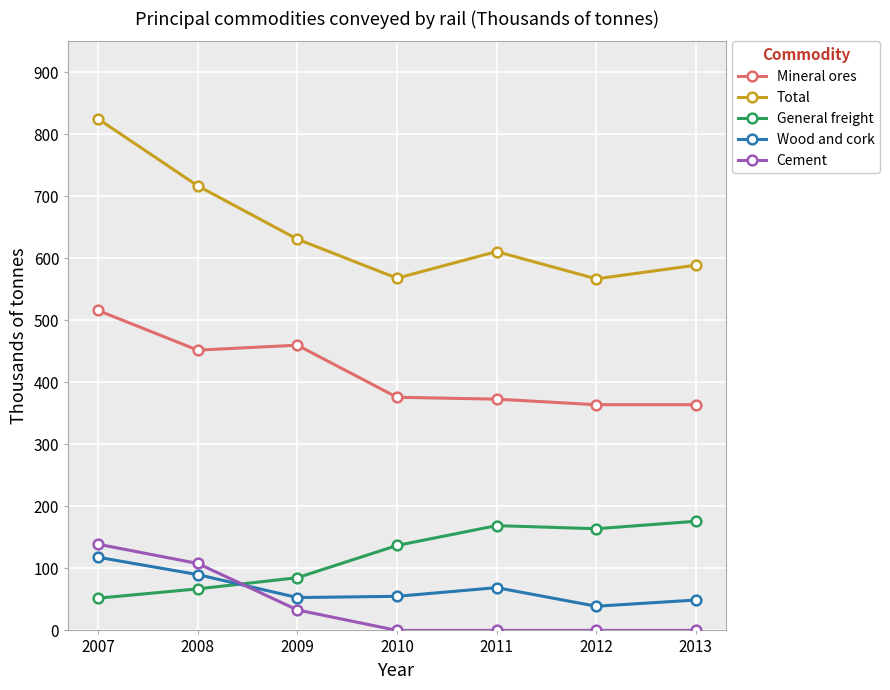

True or false: Cement has more than 2 interior local peaks.

False